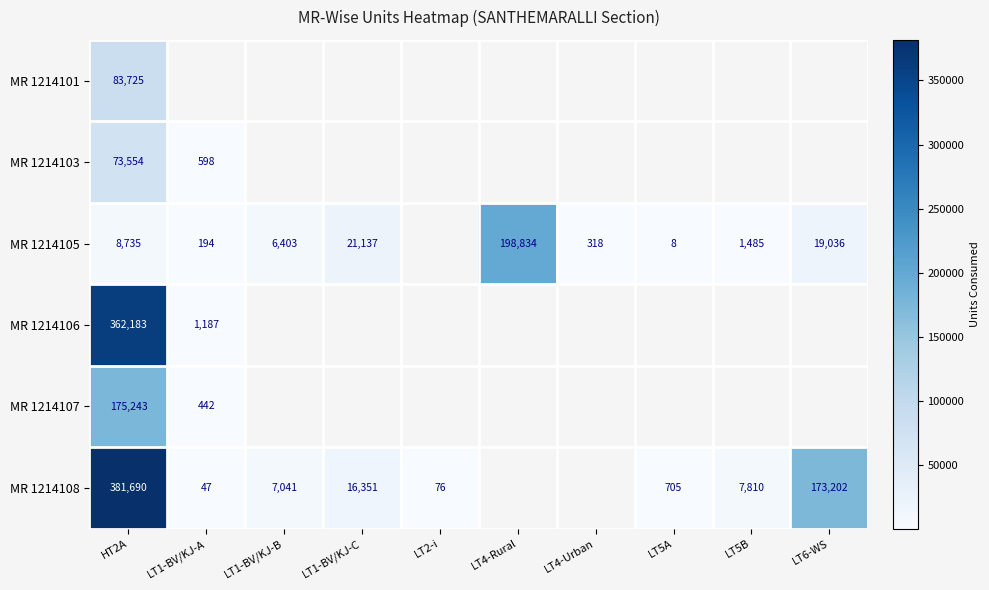

Is it true that MR 1214108 equals 458 at LT5A?

False